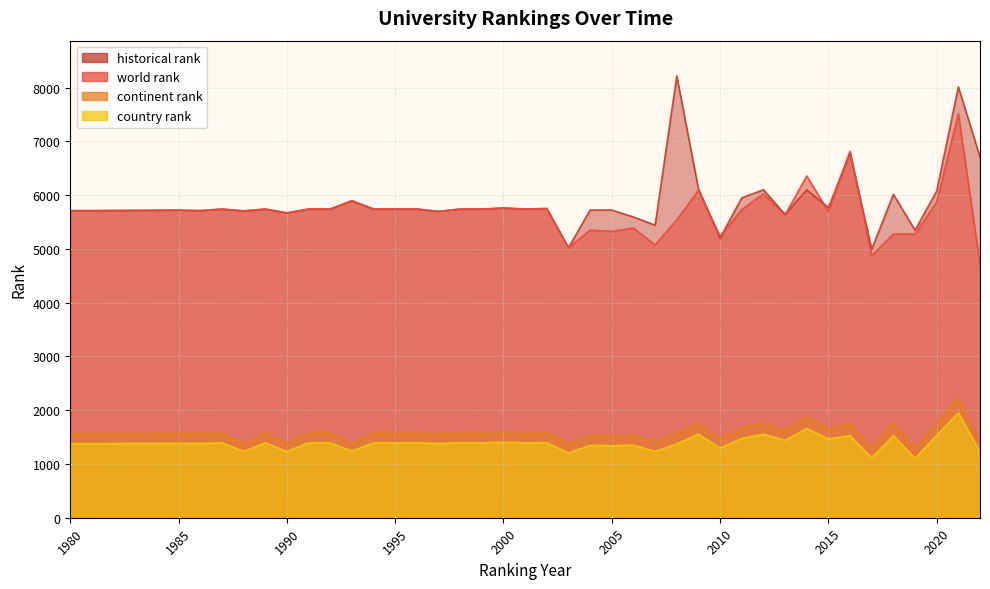

At which category does historical rank reach its first local peak?

1985